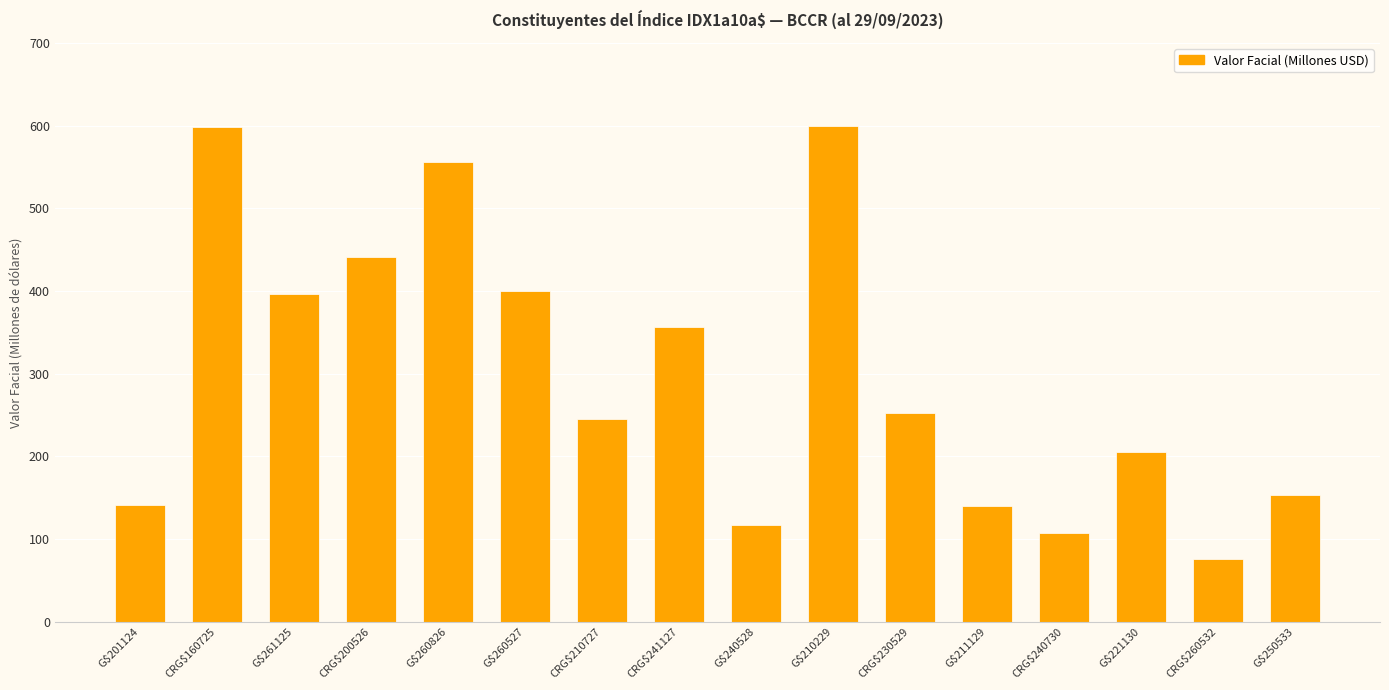

What value does the data have at G$210229?

600.0